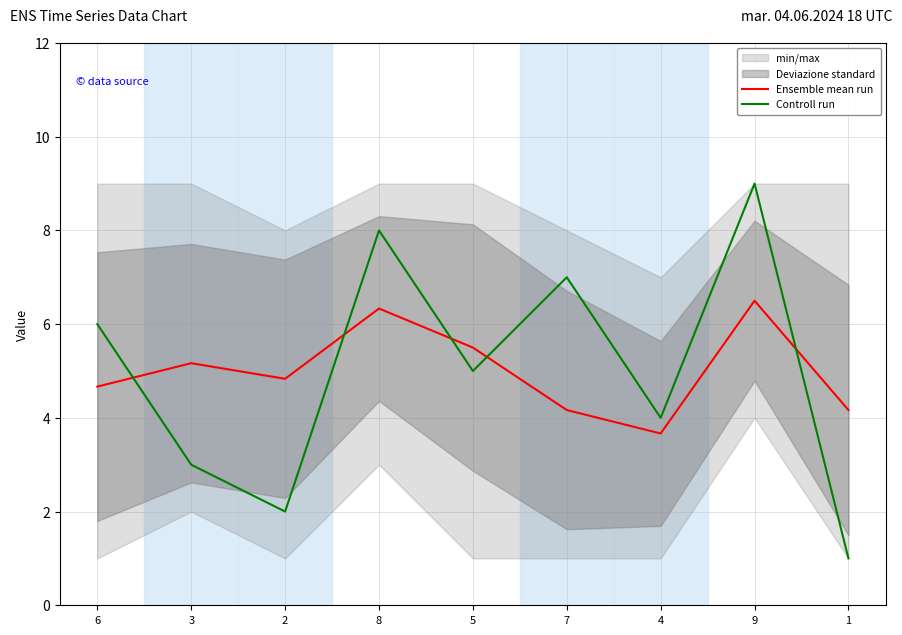

What is the total value across all series at 2?

6.8